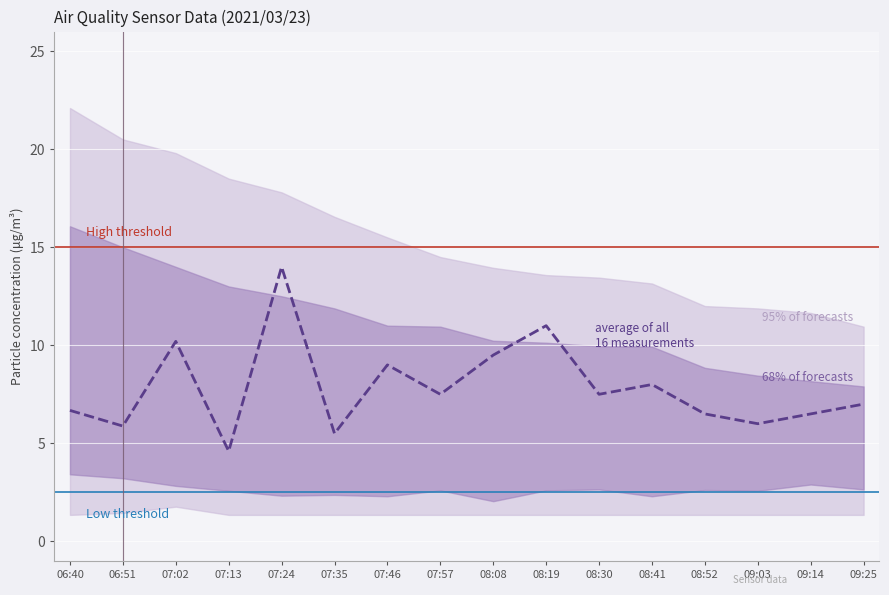

What is the sum of the values at 09:03 and 09:14?

12.5